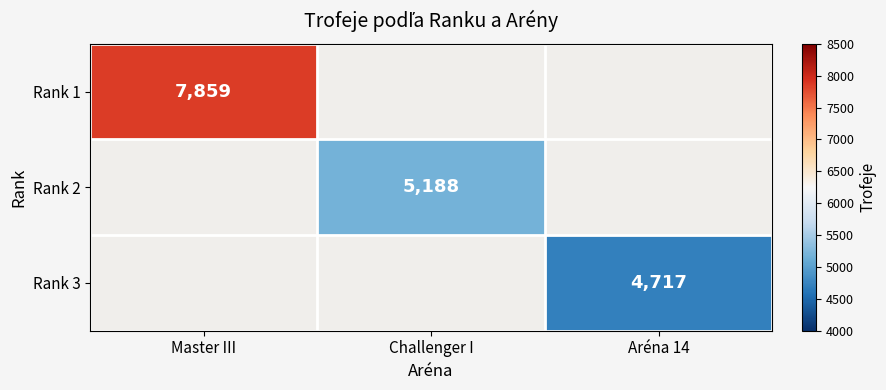

True or false: Rank 3 has a value of 3129 at Aréna 14.

False